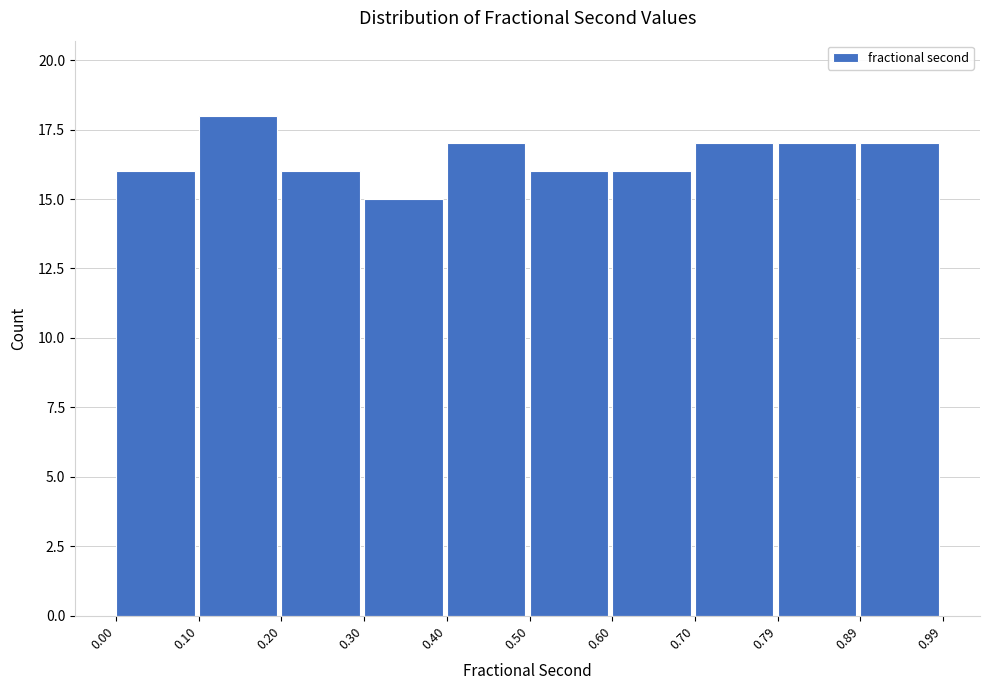

What is the height of the bar covering 0.60 to 0.70 on the x-axis? The values are not printed on the chart, so give them approximately, as read against the axis.

16